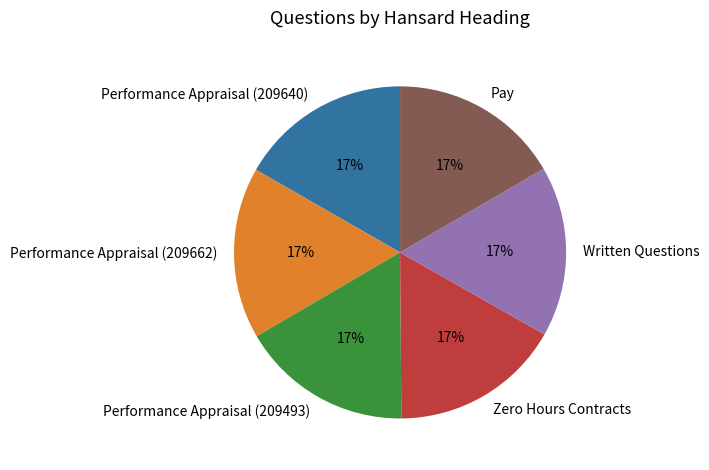

What is the ratio of the value at Zero Hours Contracts to the value at Performance Appraisal (209640)?

1.0